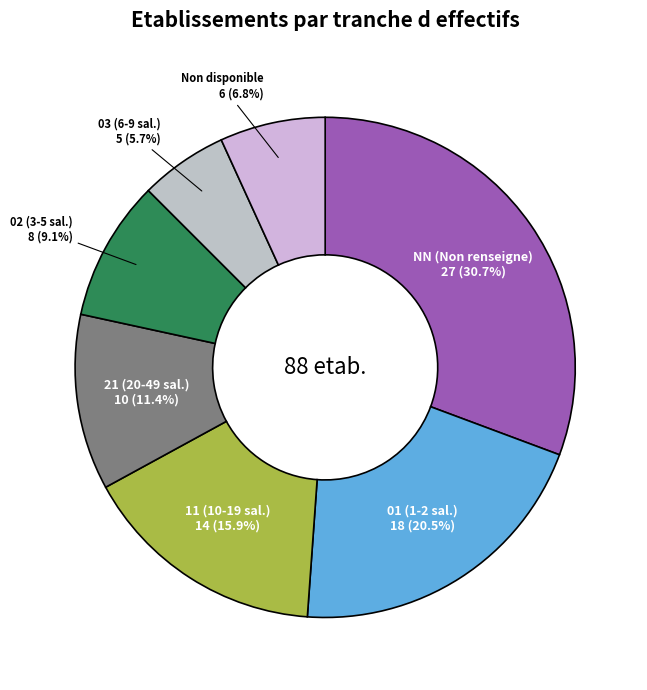

Which category has the smallest portion of the pie?

03 (6-9 sal.)